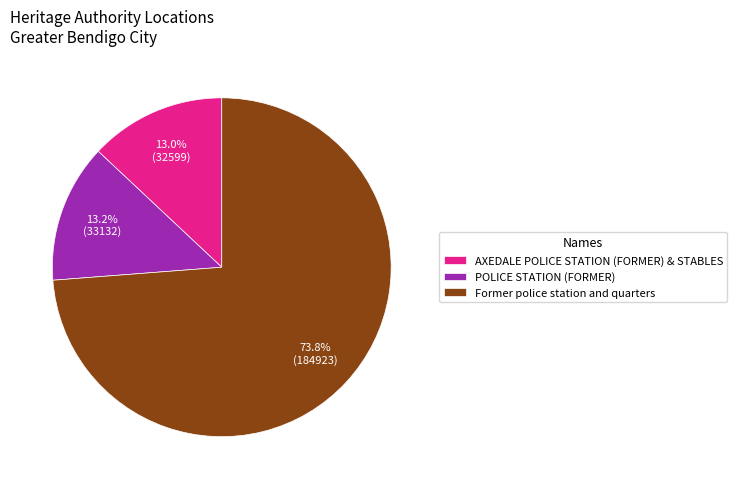

To the nearest percent, what percentage of the pie is Former police station and quarters?

74%